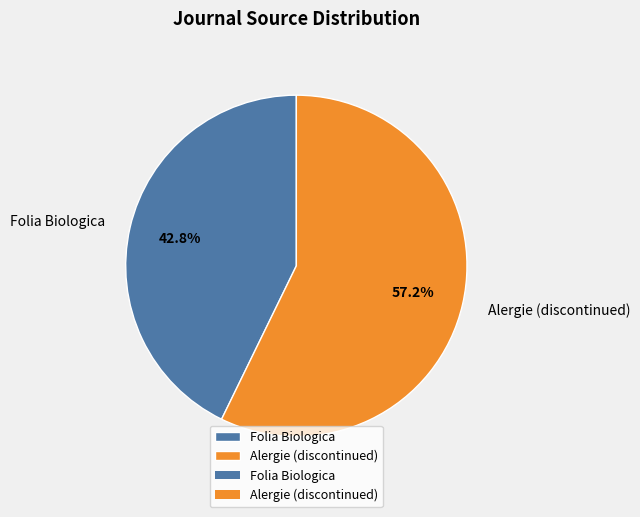

To the nearest percent, what is the difference between the Folia Biologica and Alergie (discontinued) slice percentages?

14%